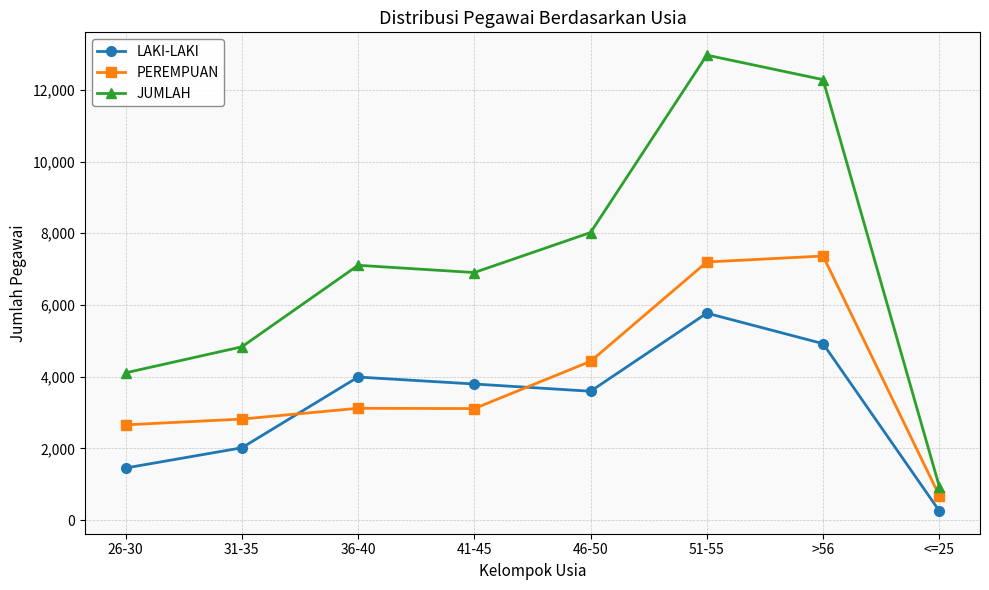

True or false: PEREMPUAN and JUMLAH cross at least once.

False